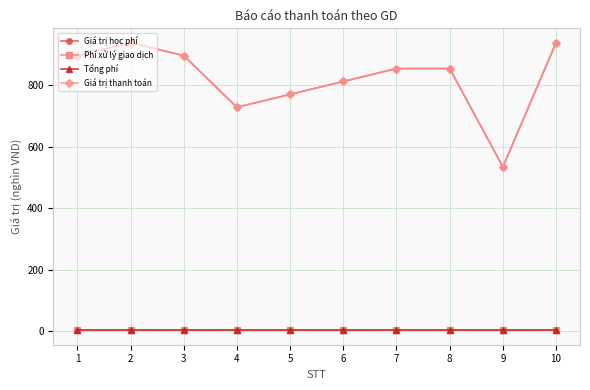

Rank the categories by Giá trị thanh toán value from highest to lowest.

2, 10, 1, 3, 7, 8, 6, 5, 4, 9